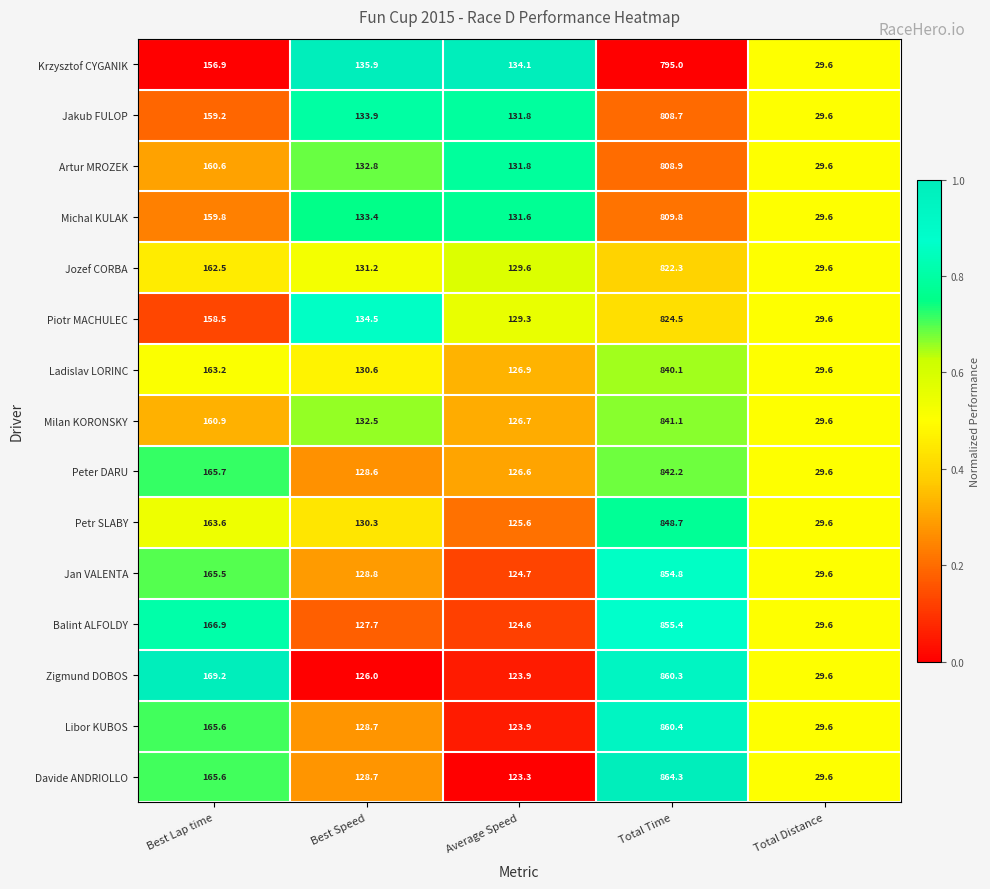

The value of Ladislav LORINC at Total Time is 1135.2. True or false?

False